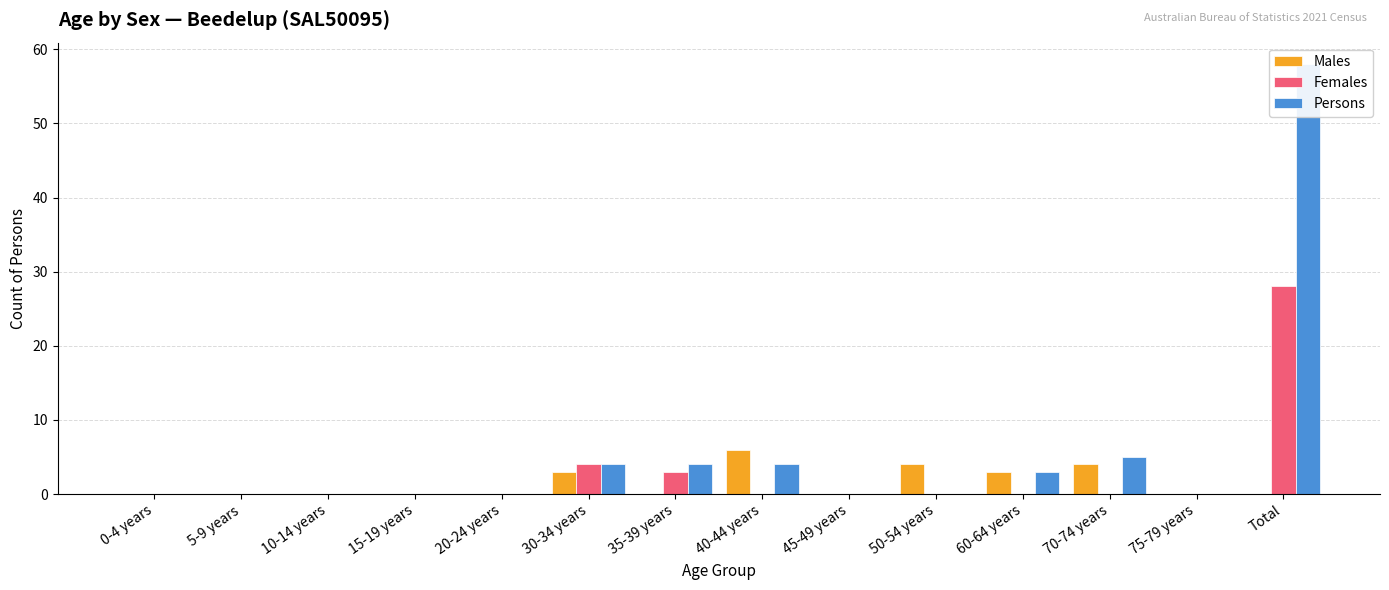

List the series in order of their overall mean, lowest first.

Males, Females, Persons